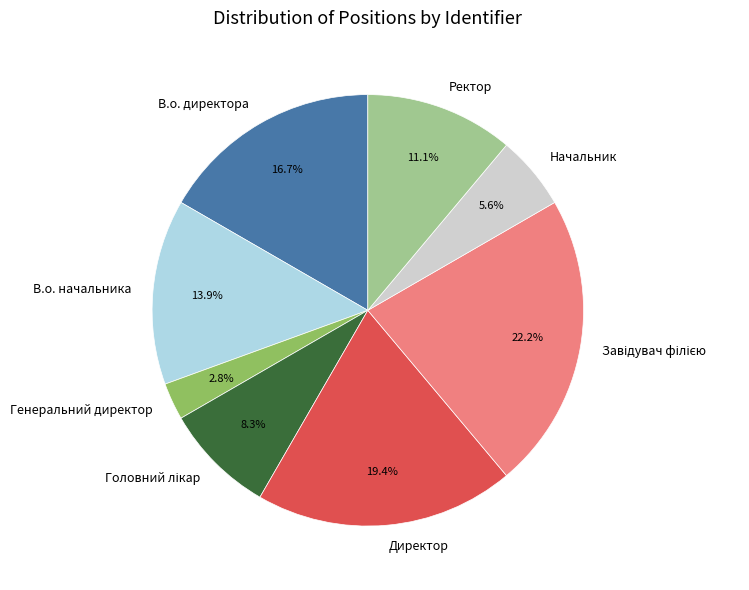

What percentage is NOT represented by Генеральний директор?

97.2%